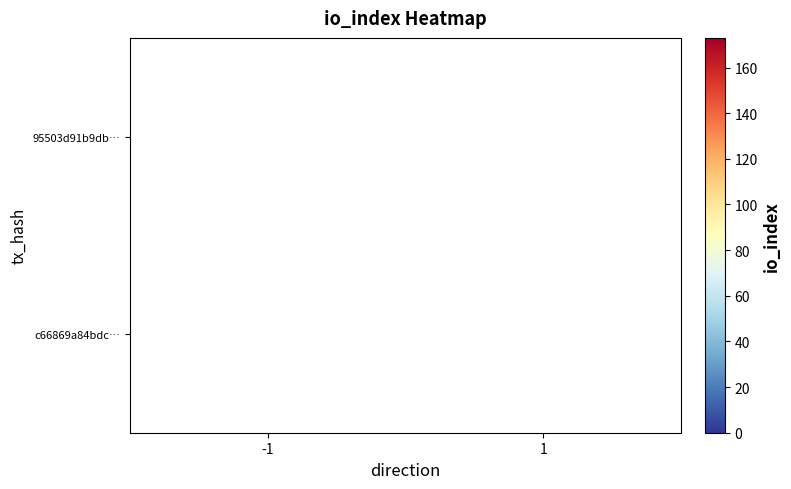

The 95503d91b9db… series shows 173 at -1. True or false?

True